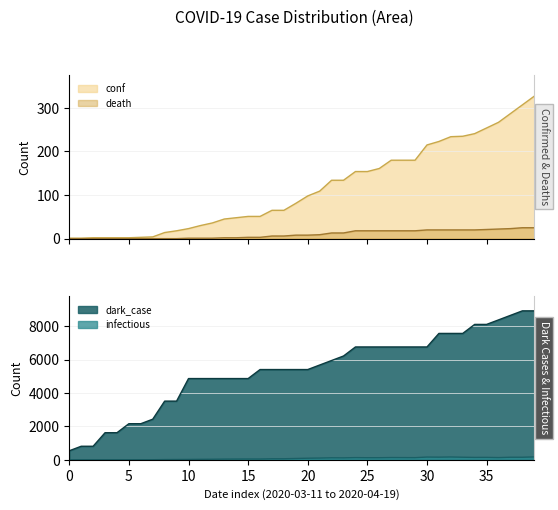

At which label does dark_case first exceed 5405?

21